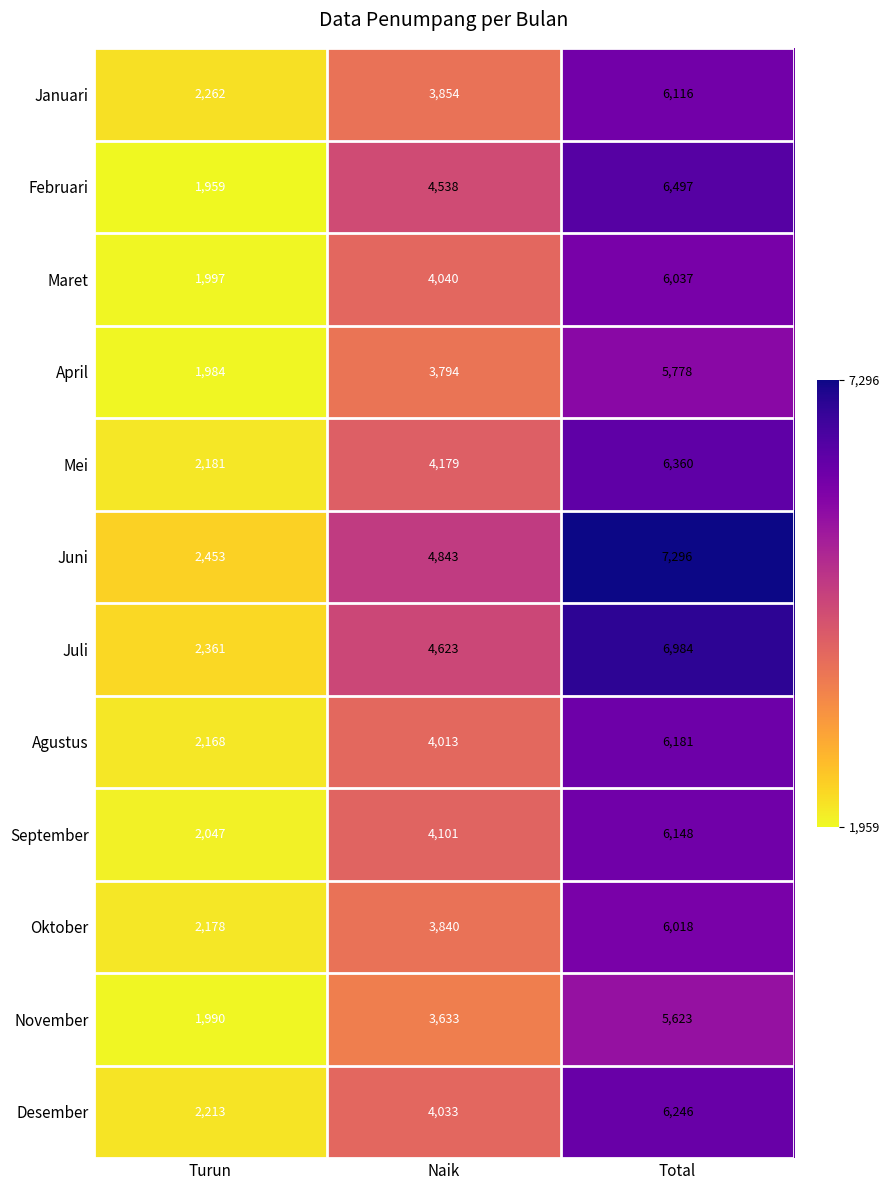

Which series has the largest range (max minus min)?

Juni